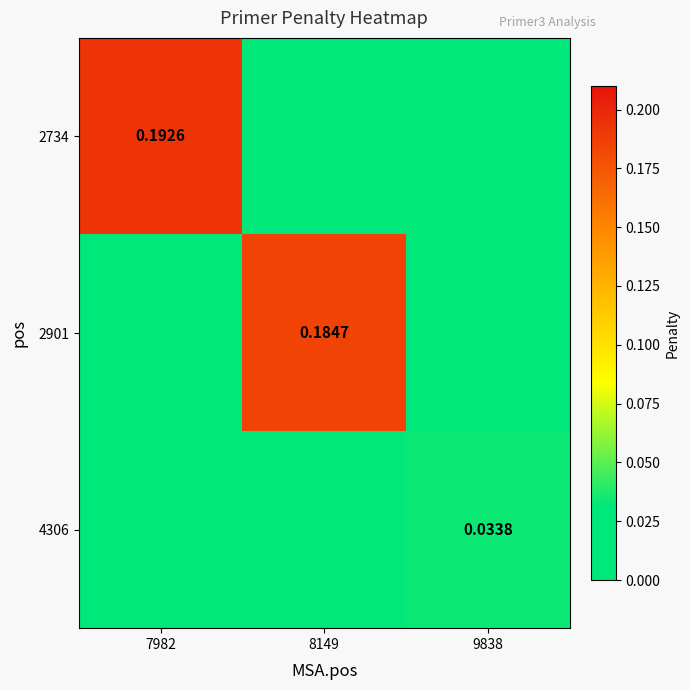

List the series in order of their peak value, lowest first.

4306, 2901, 2734